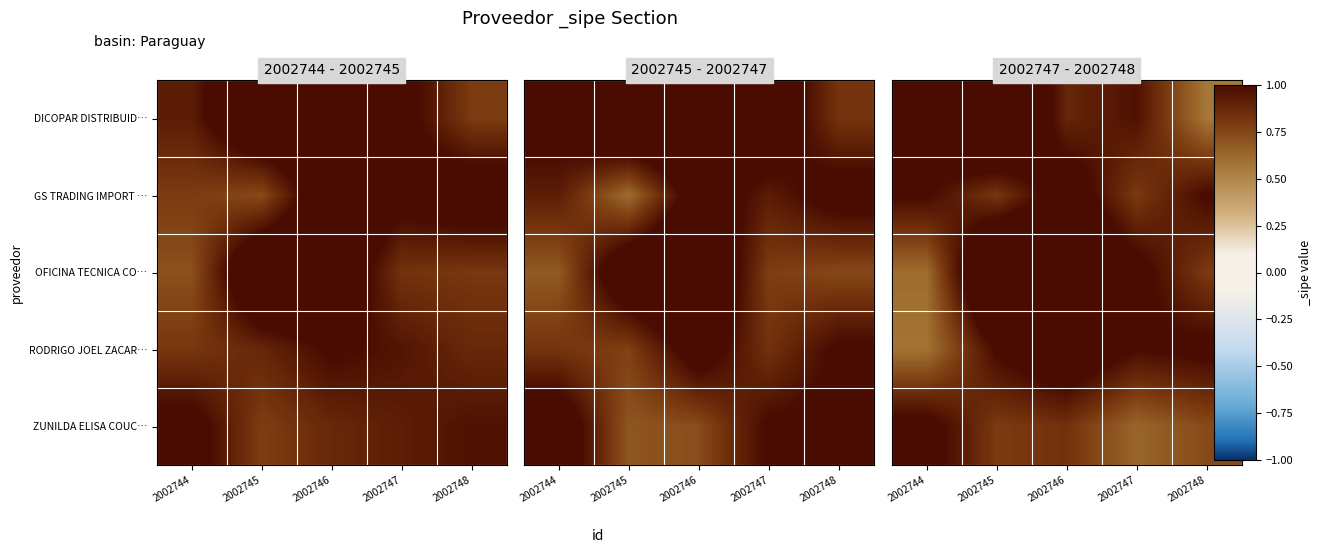

What is the smallest value displayed?

0.6